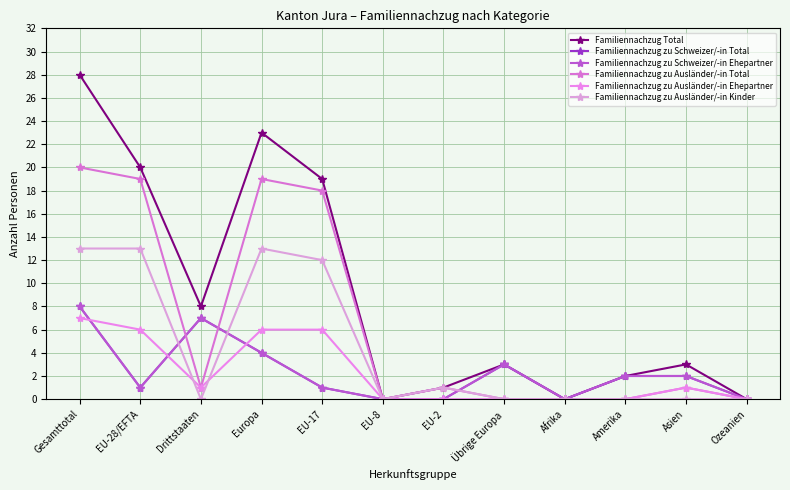

Is this an area chart (filled region under the line)?

No